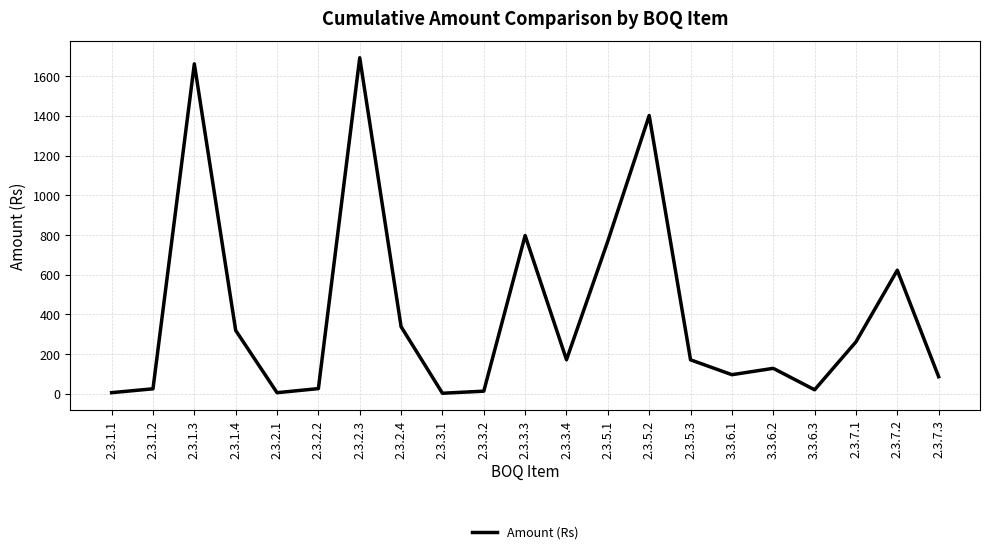

Is this an area chart (filled region under the line)?

No